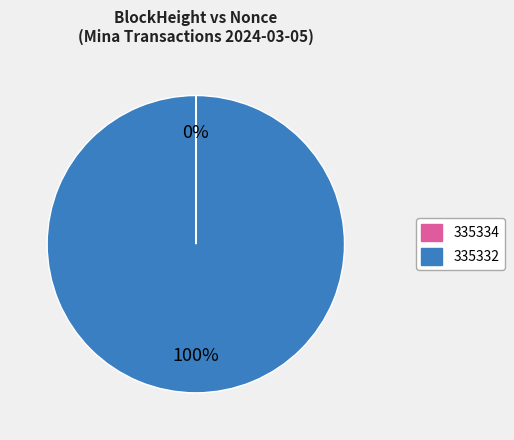

To the nearest percent, what portion does 335332 represent?

100%